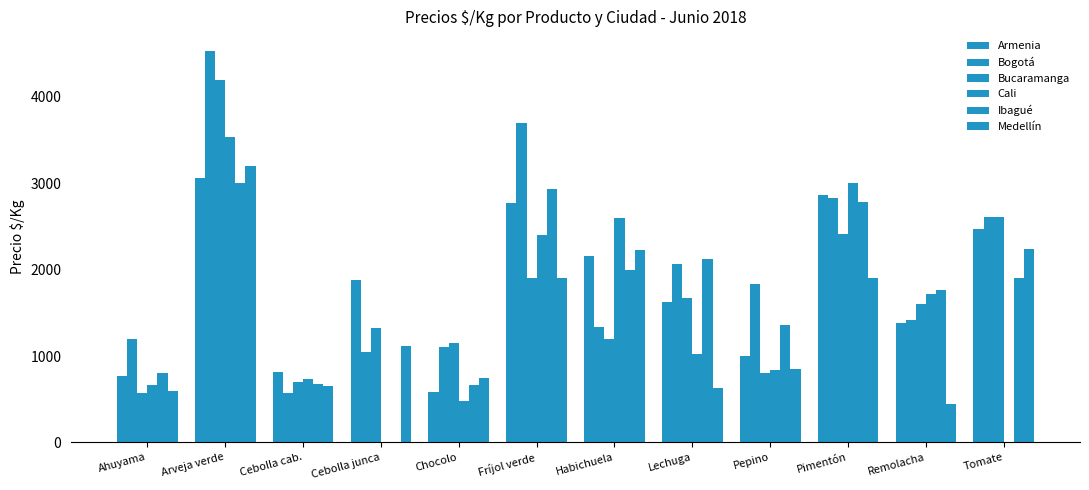

What is the label of the 1st bar from the left?

Ahuyama